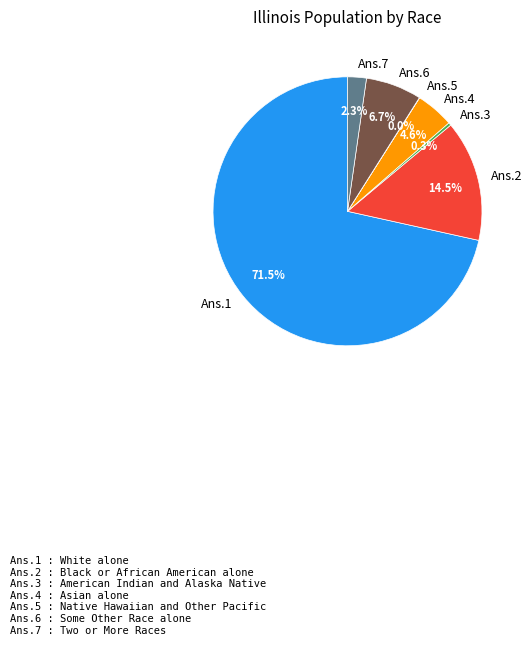

Is there a majority slice in this chart?

Yes